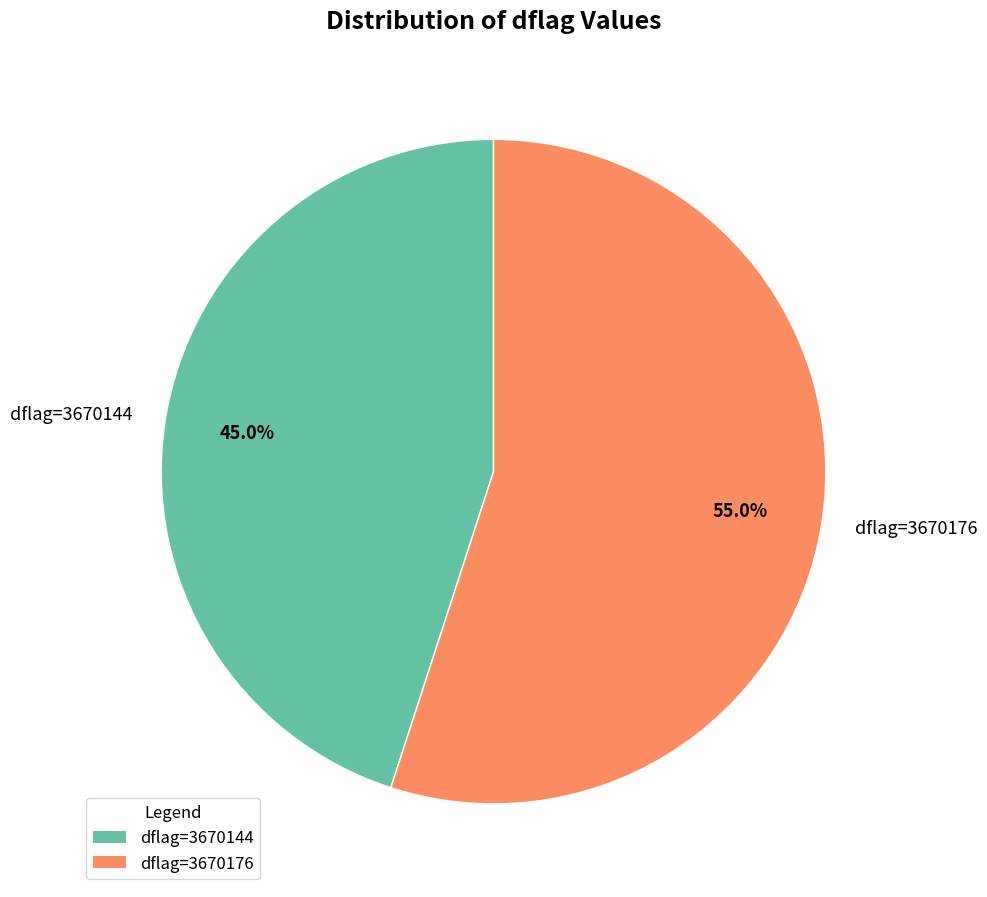

Which category has the biggest portion of the pie?

dflag=3670176